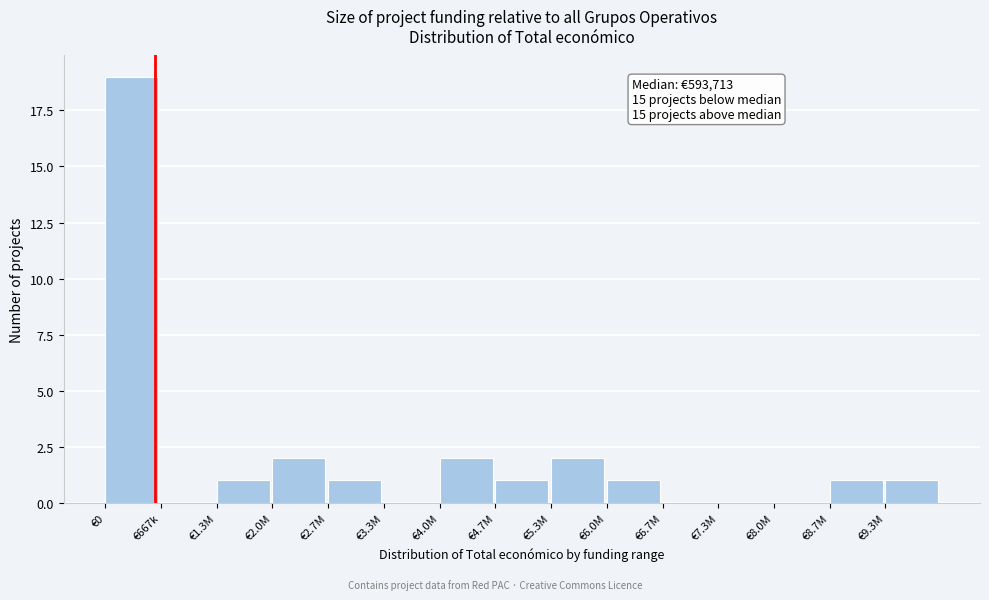

Reading left to right, transcribe all the data shown in this chart.

€0=19	€667k=0	€1.3M=1	€2.0M=2	€2.7M=1	€3.3M=0	€4.0M=2	€4.7M=1	€5.3M=2	€6.0M=1	€6.7M=0	€7.3M=0	€8.0M=0	€8.7M=1	€9.3M=1